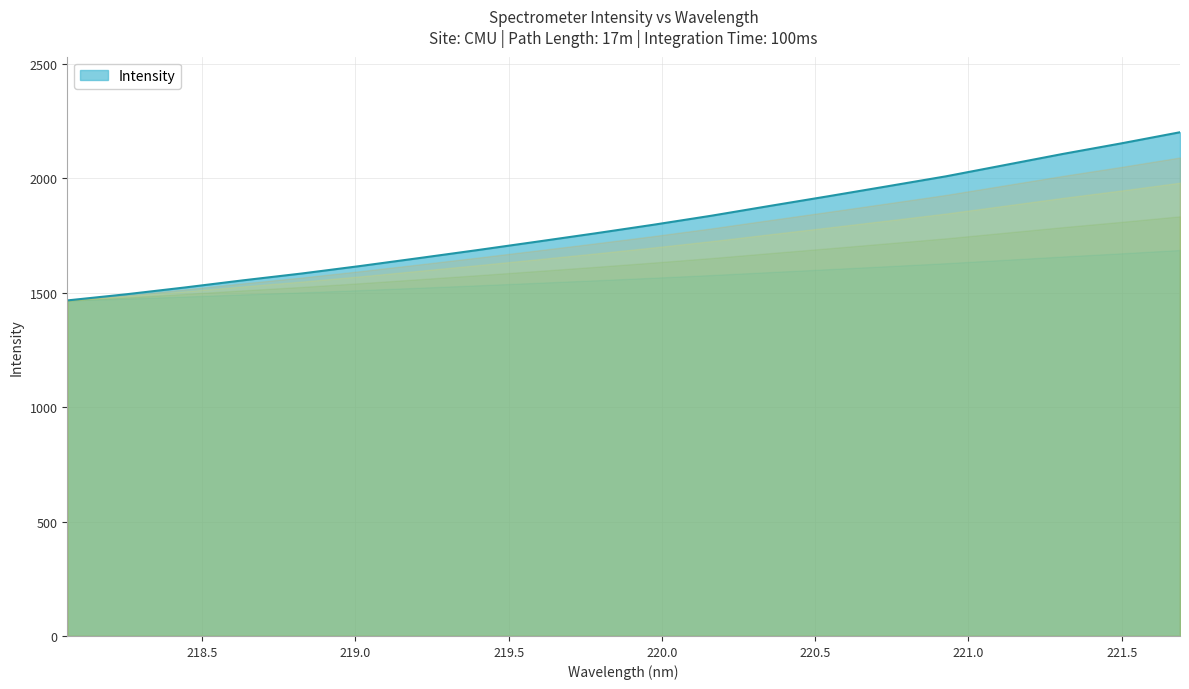

What is the greatest value displayed?

2201.9